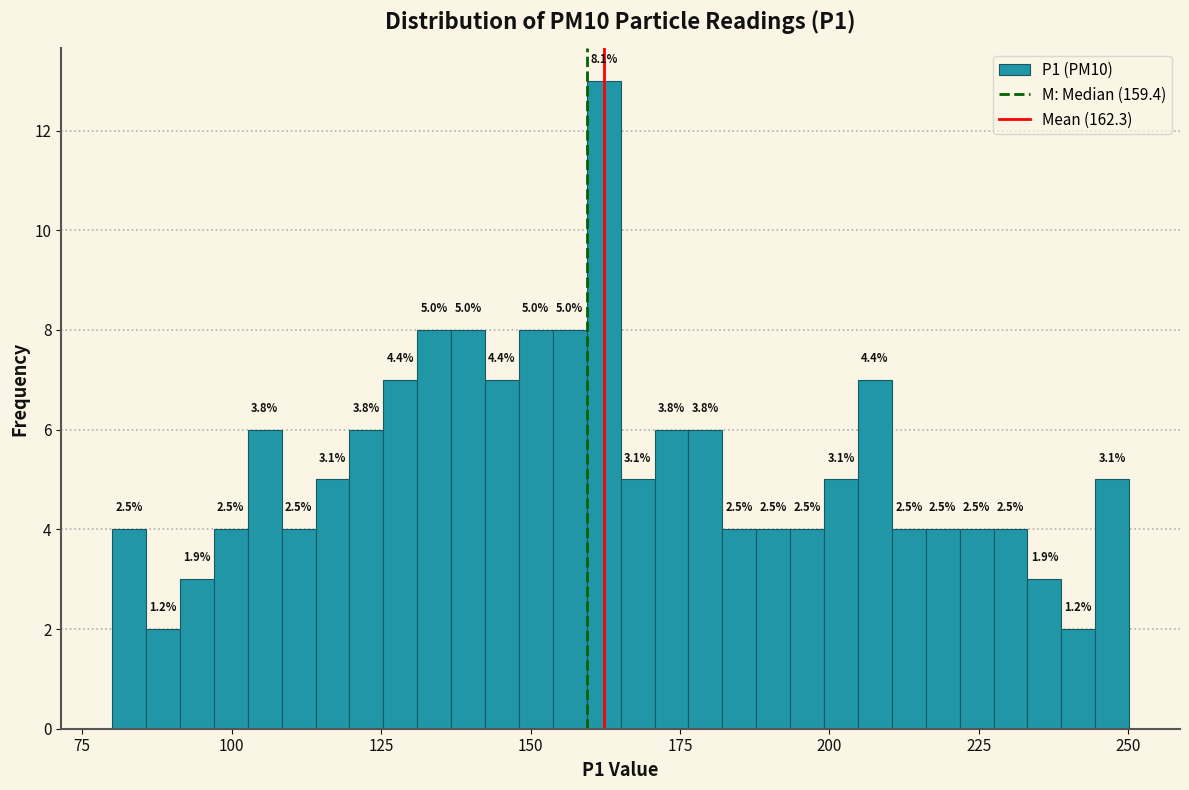

Read against the x-axis, roughly where is the centre of the tallest bar?

160